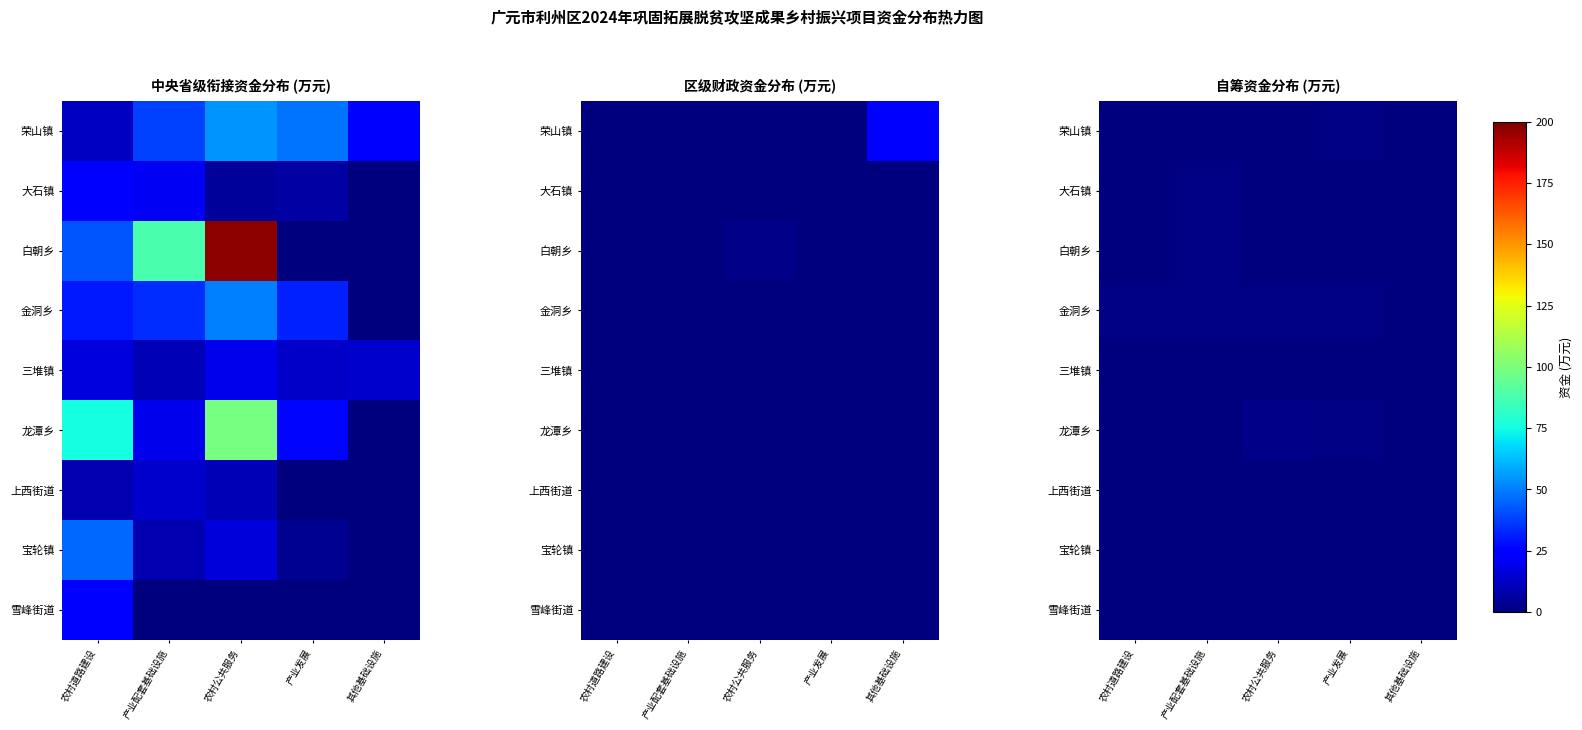

What is the sum of the 三堆镇 values at 农村道路建设 and 农村公共服务?

0.7